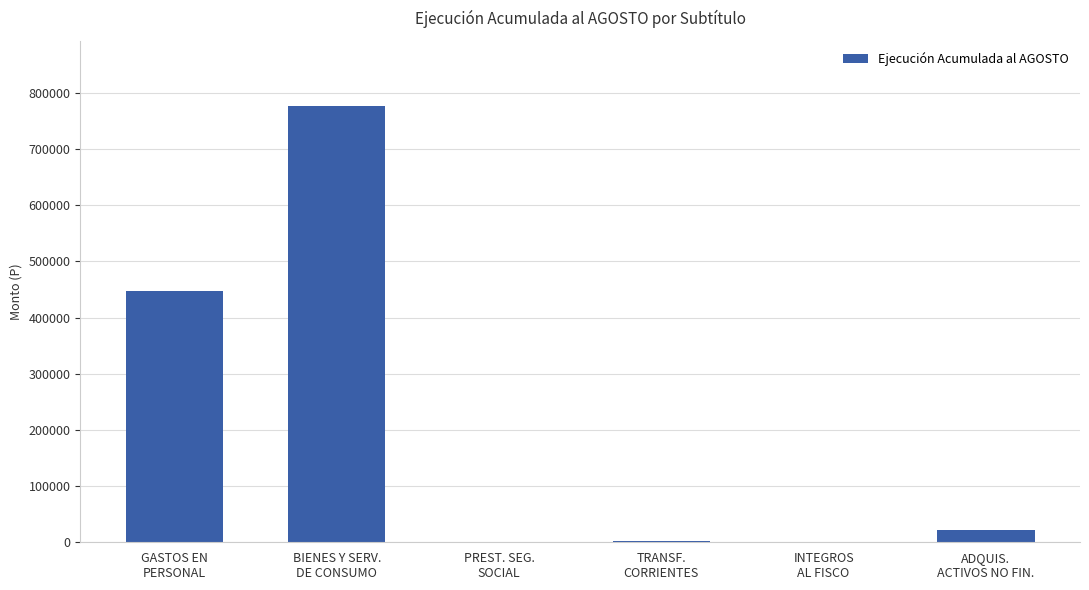

What is the maximum value shown in the chart?

775909